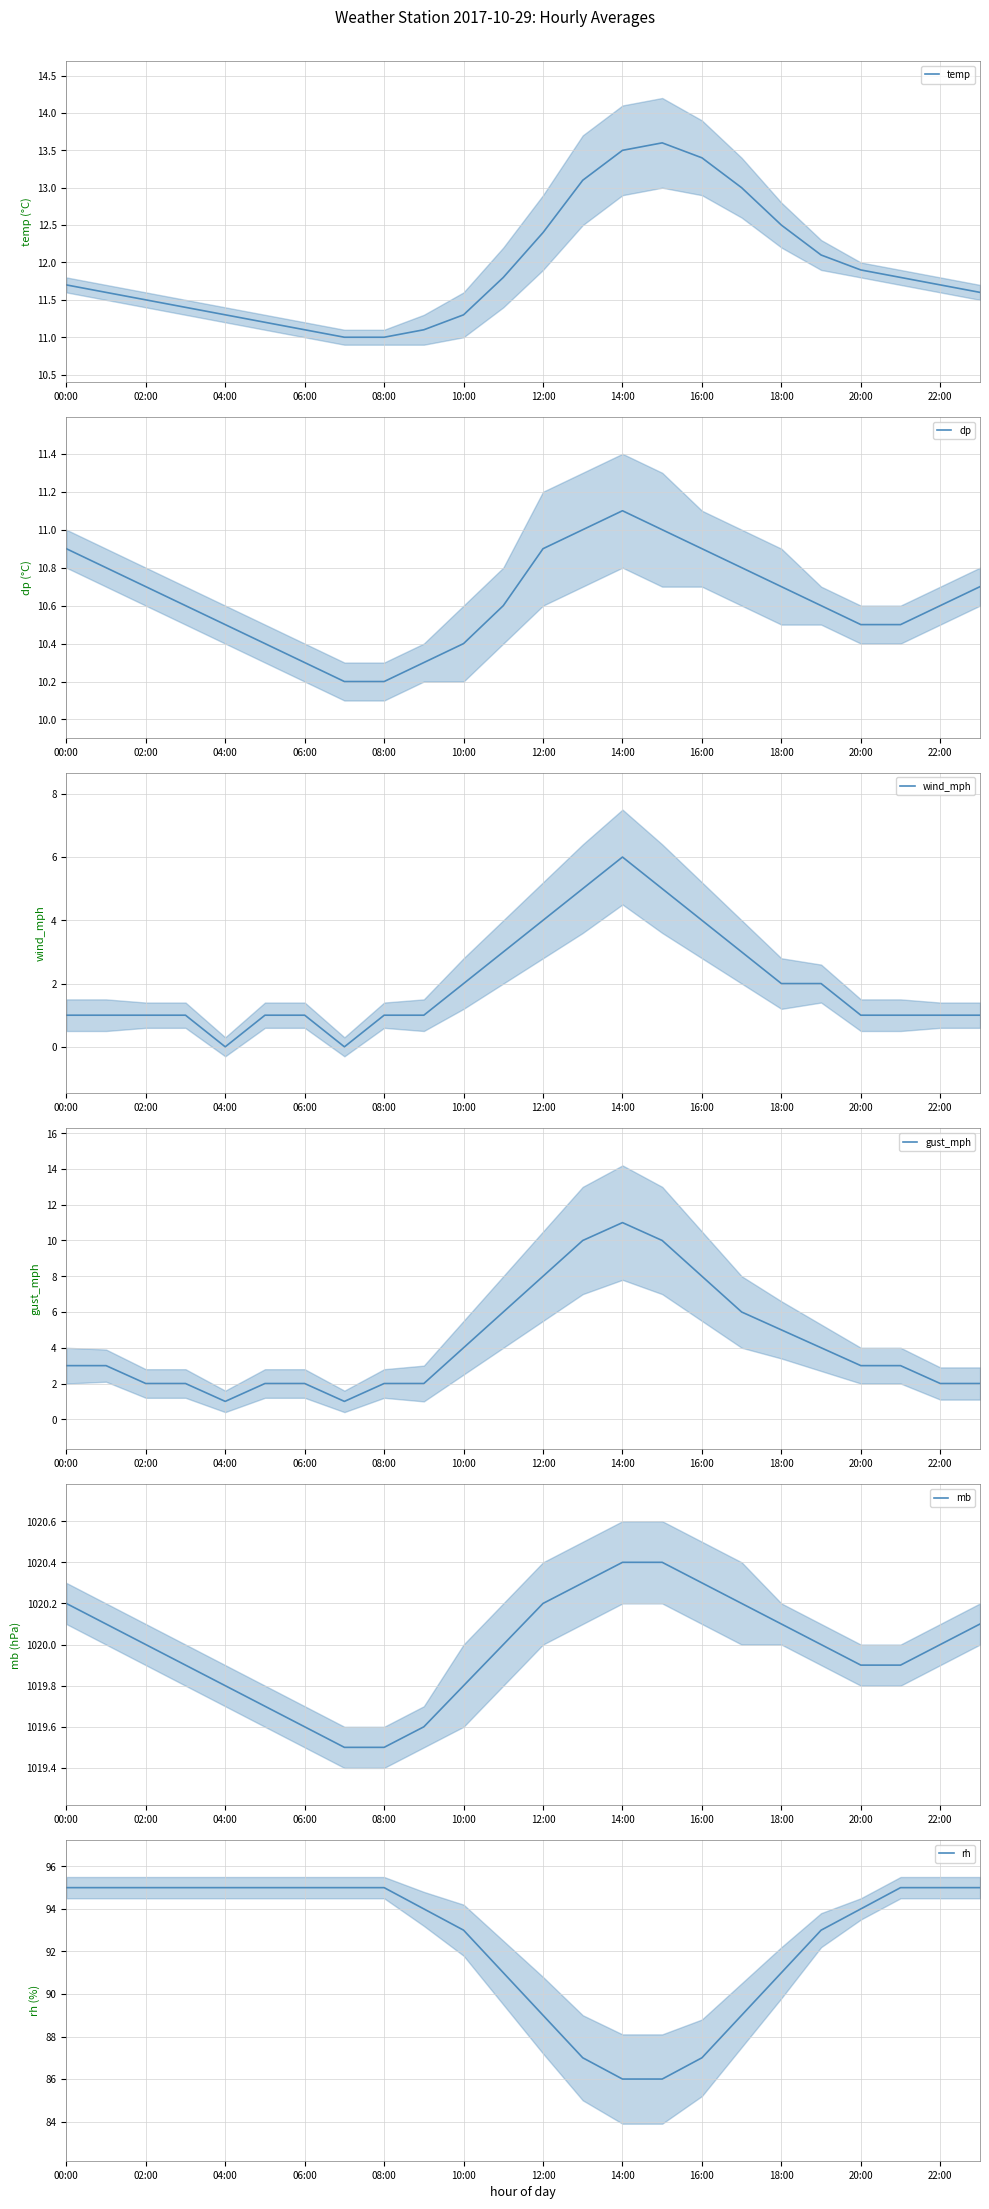

What is the maximum value for wind_mph?

6